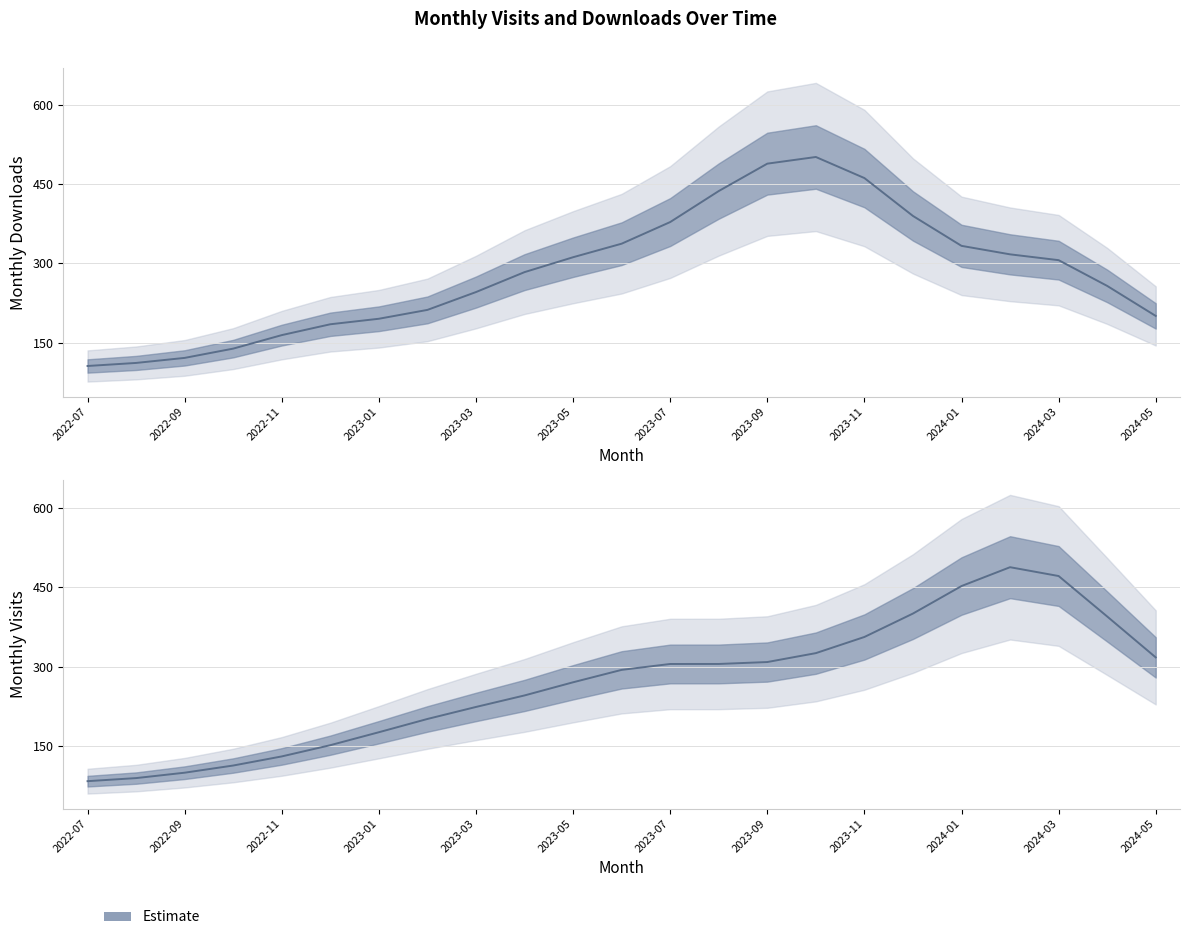

Does the chart have visible grid lines?

Yes